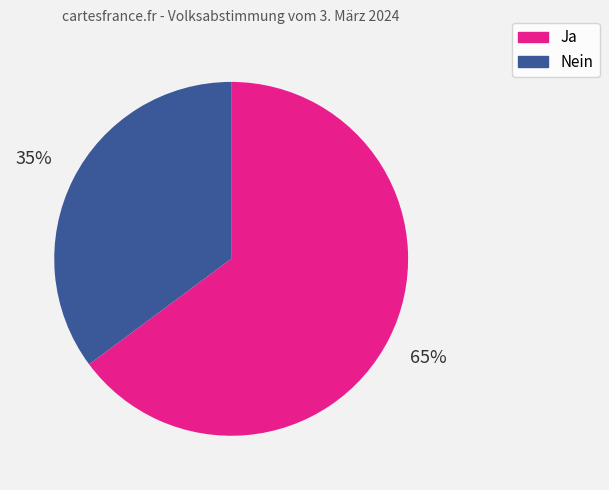

Which slice is the largest?

Ja